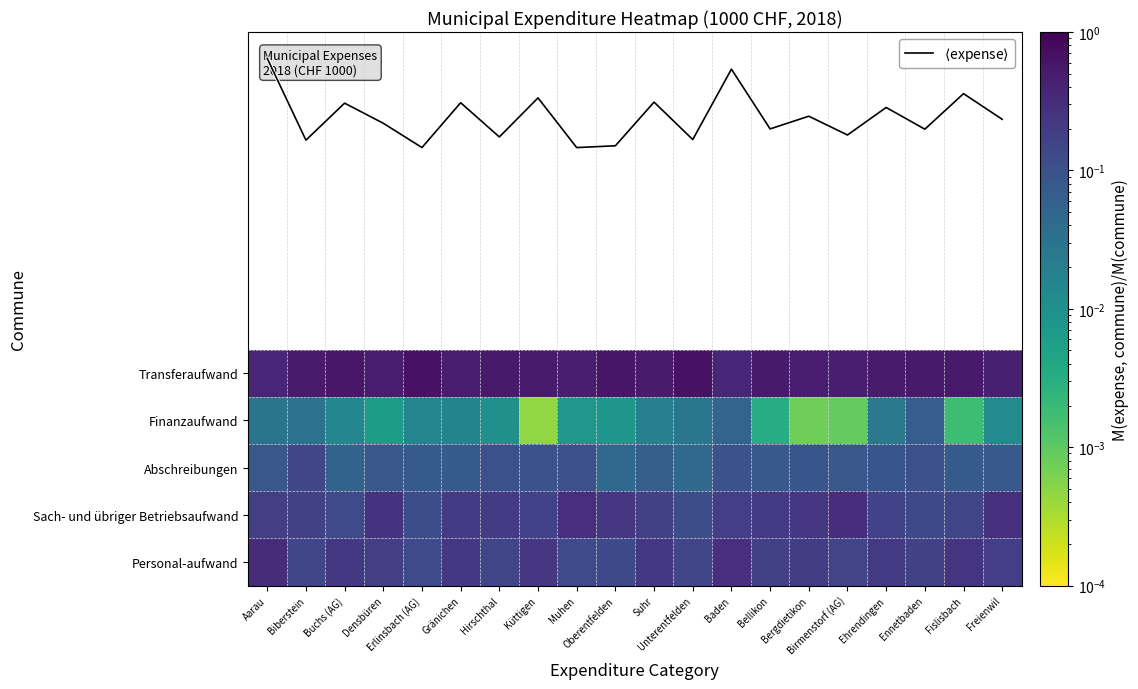

At which category is the sum across all series the highest?

Aarau